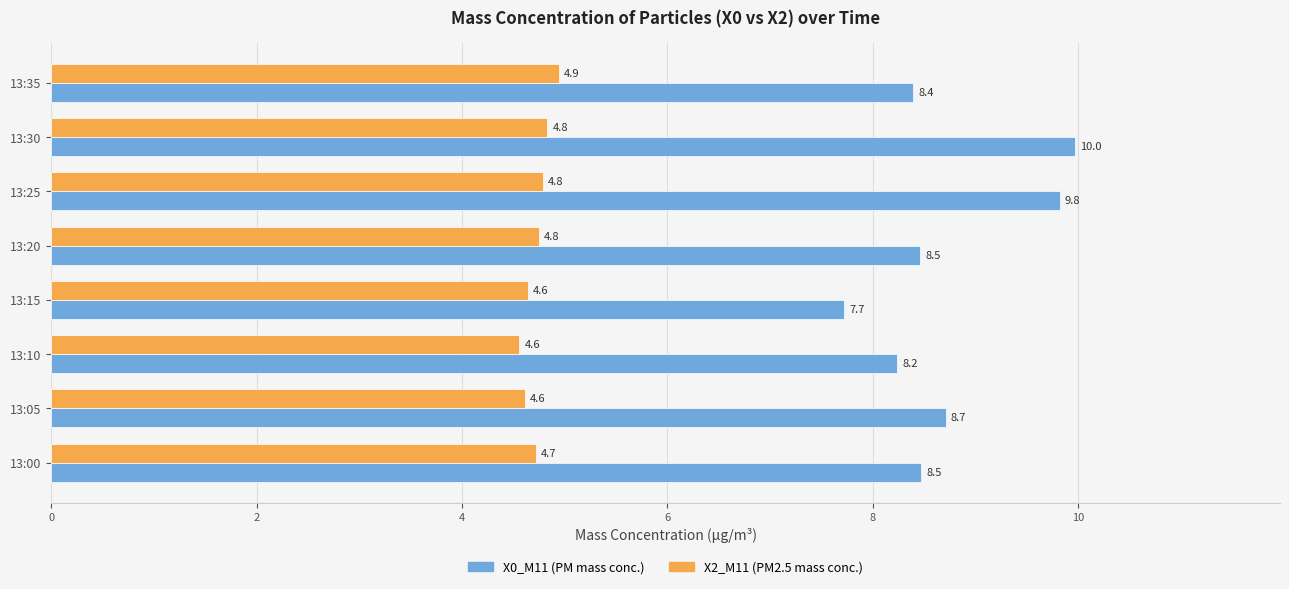

What is the greatest value displayed?

10.0